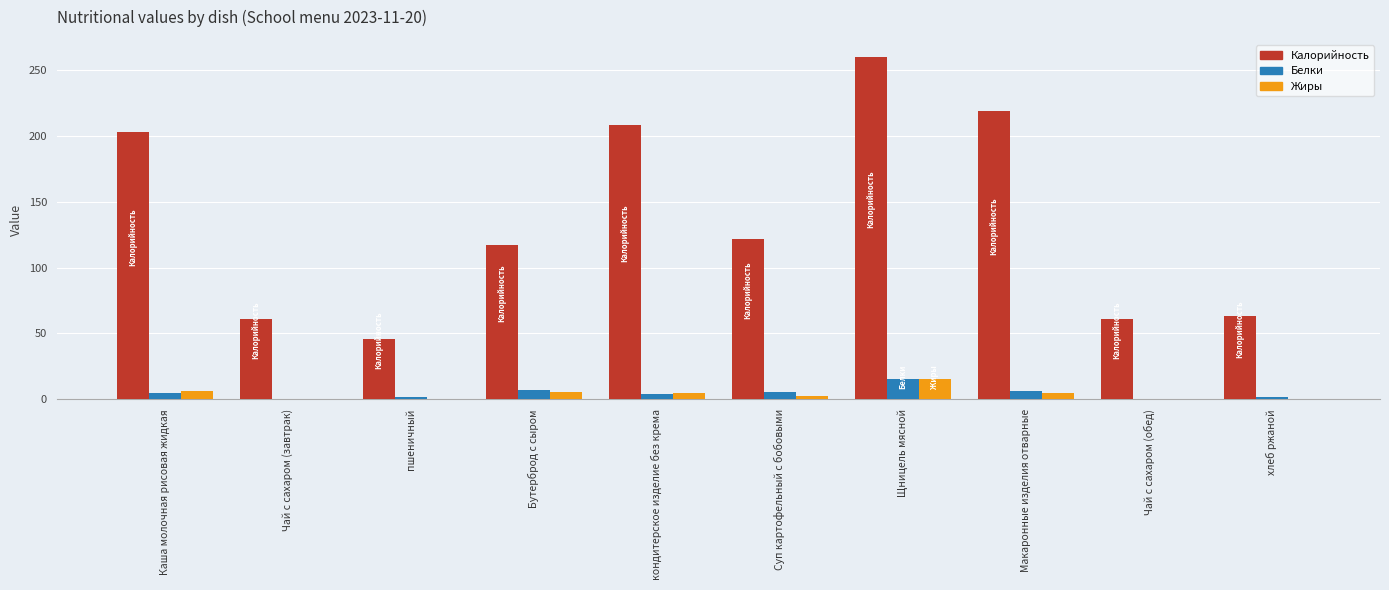

What is the maximum value for Калорийность?

260.0